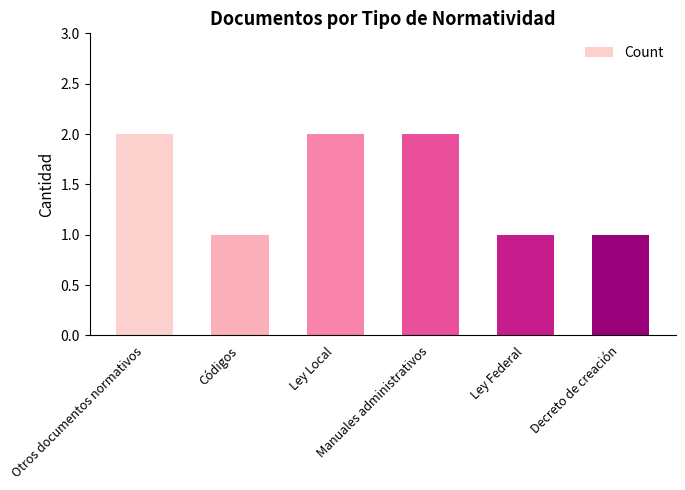

What is the value of the 3rd bar from the left?

2